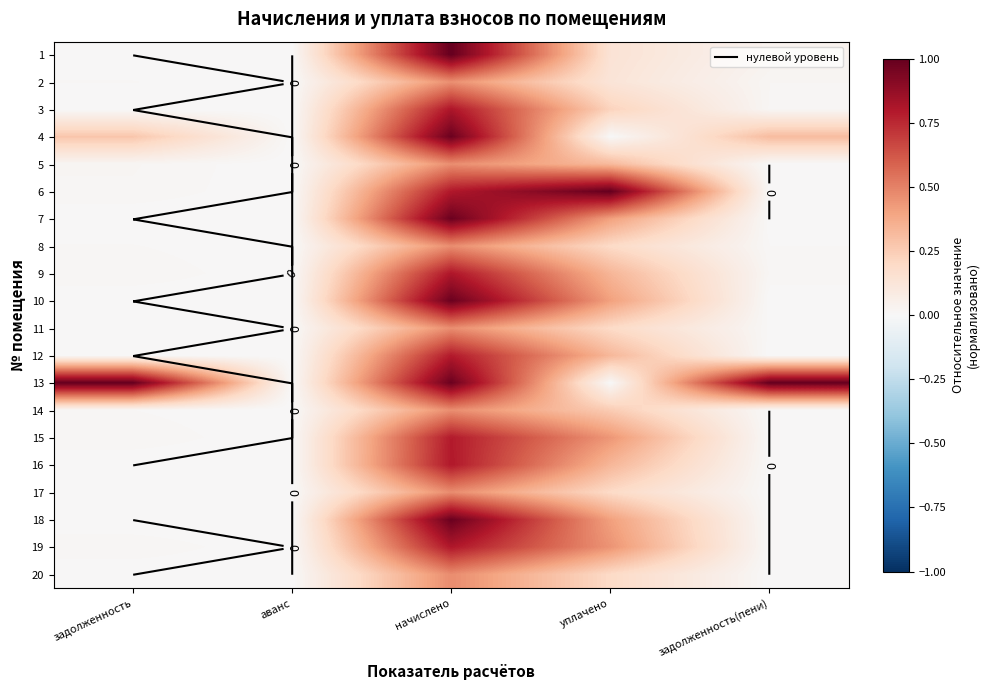

What is the maximum value for 4?

1.0